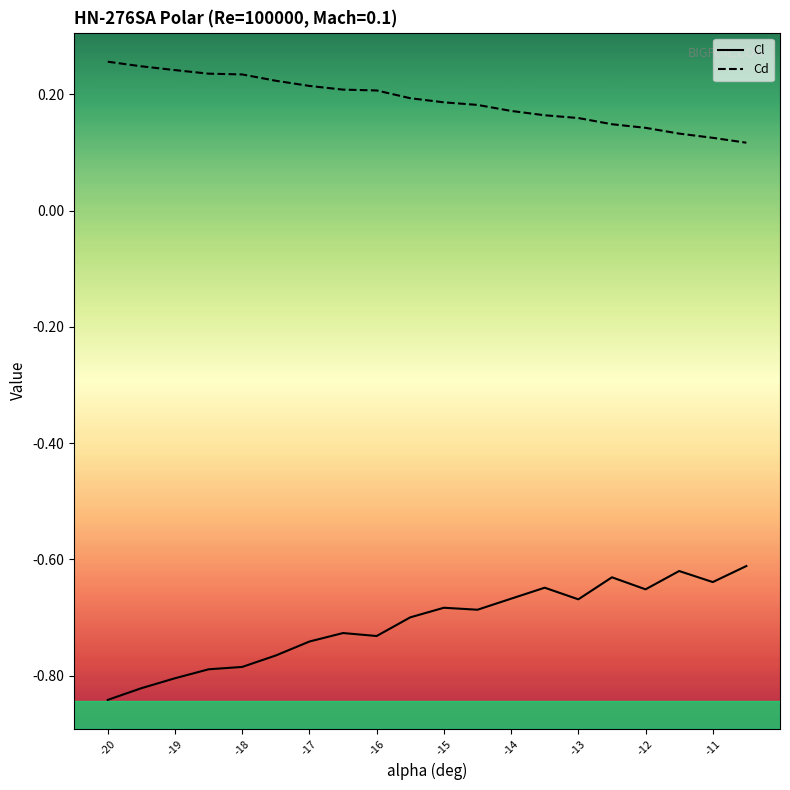

Where is Cl nearest to the value 0?

19